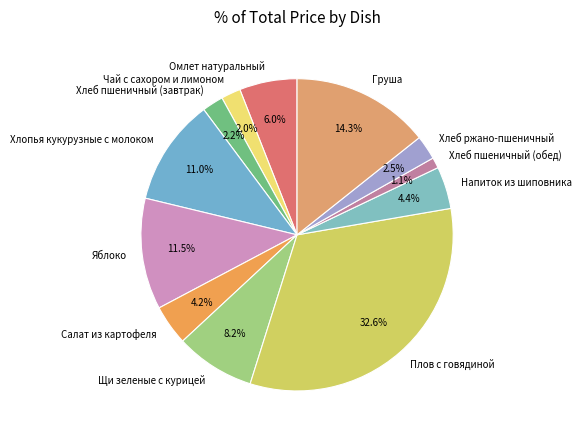

Is there any slice that represents more than half of the pie?

No